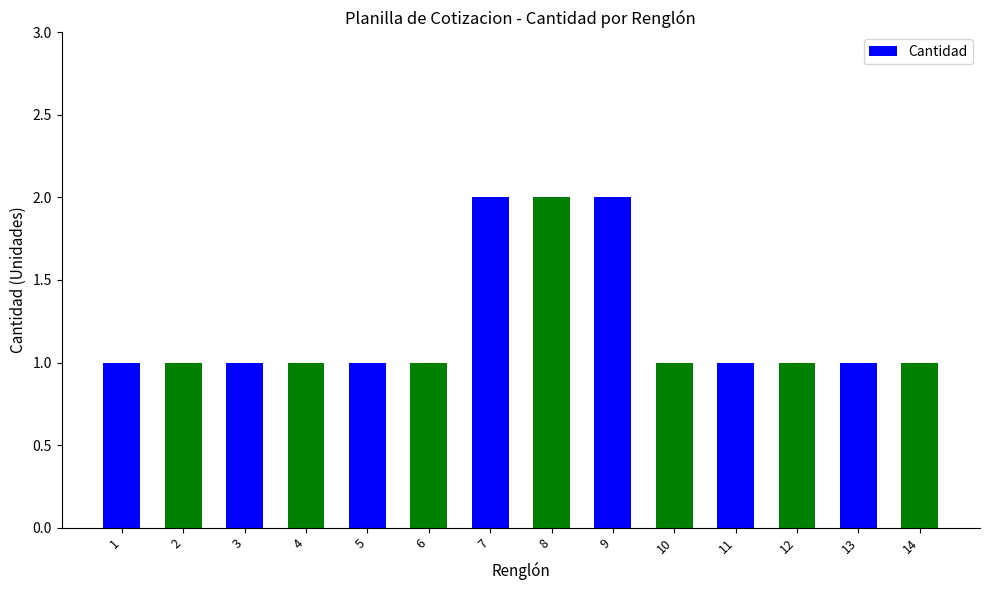

Reading left to right, transcribe all the data shown in this chart.

1	1	1	1	1	1	2	2	2	1	1	1	1	1